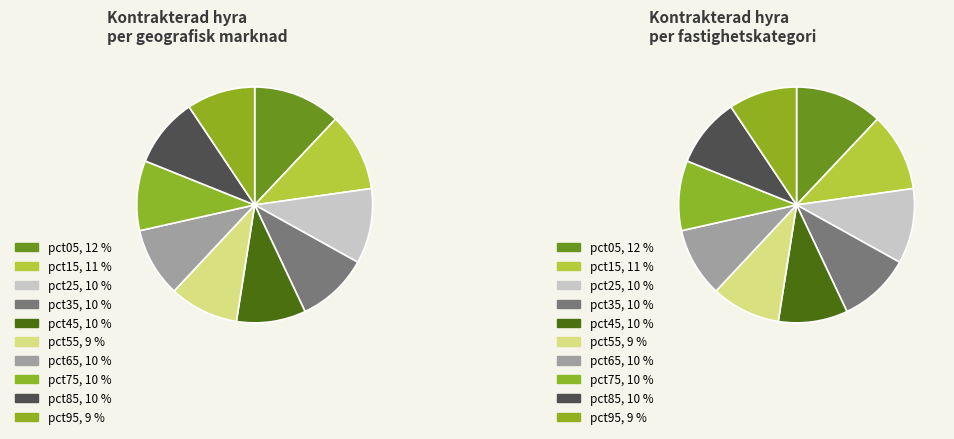

How many slices are in this pie chart?

10